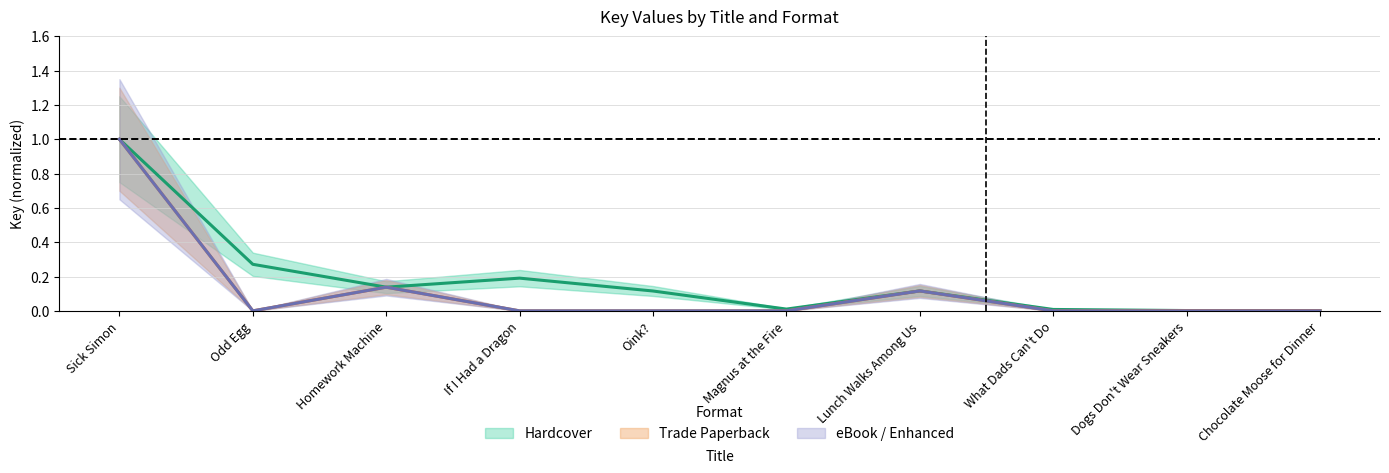

At how many categories does at least one series exceed 0?

10